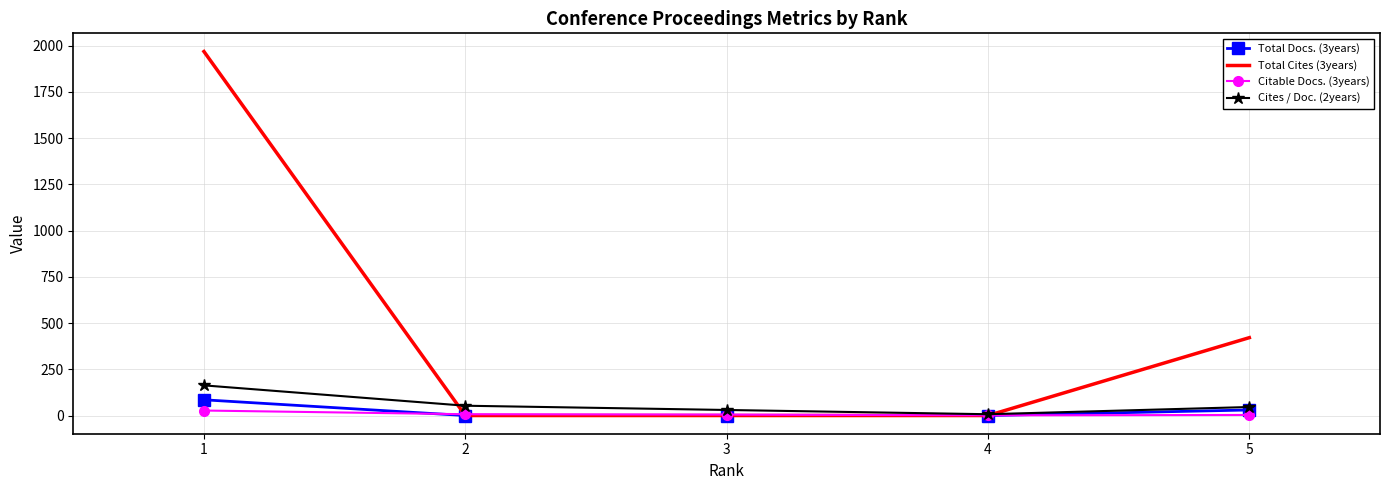

The value of Total Cites (3years) at 3 is -1248. True or false?

False